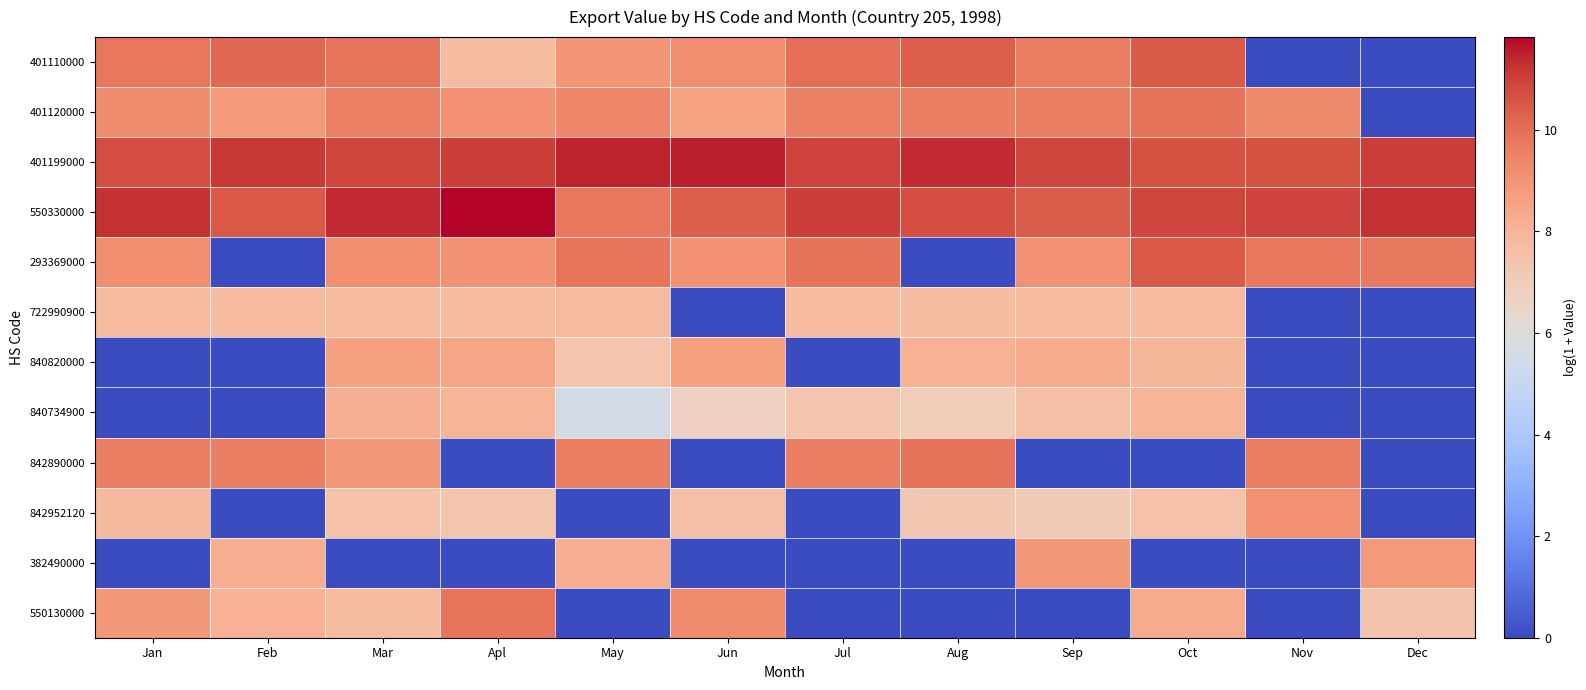

Between Jan and Jul, which series saw the biggest shift?

550130000